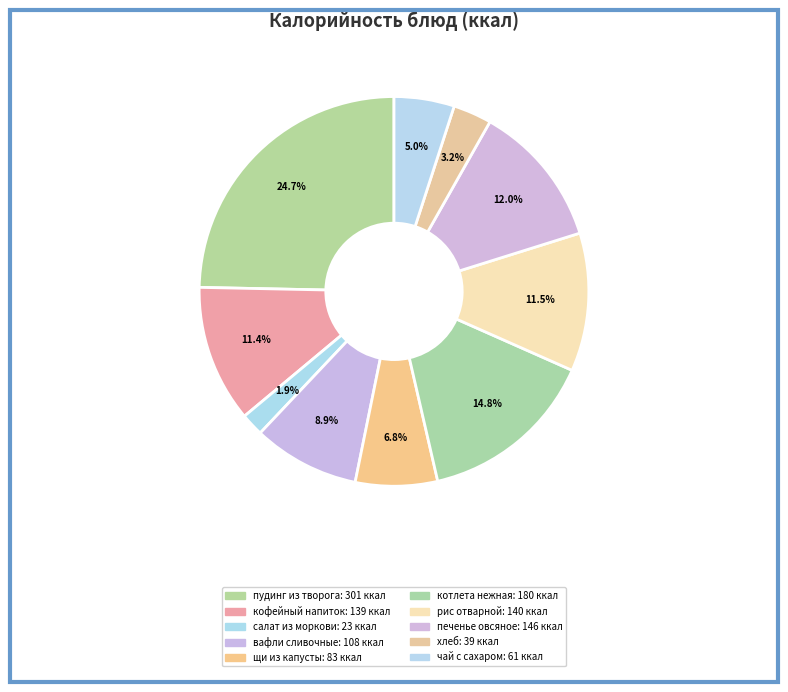

Rank the categories by value from highest to lowest.

пудинг из творога, котлета нежная, печенье овсяное, рис отварной, кофейный напиток, вафли сливочные, щи из капусты, чай с сахаром, хлеб, салат из моркови